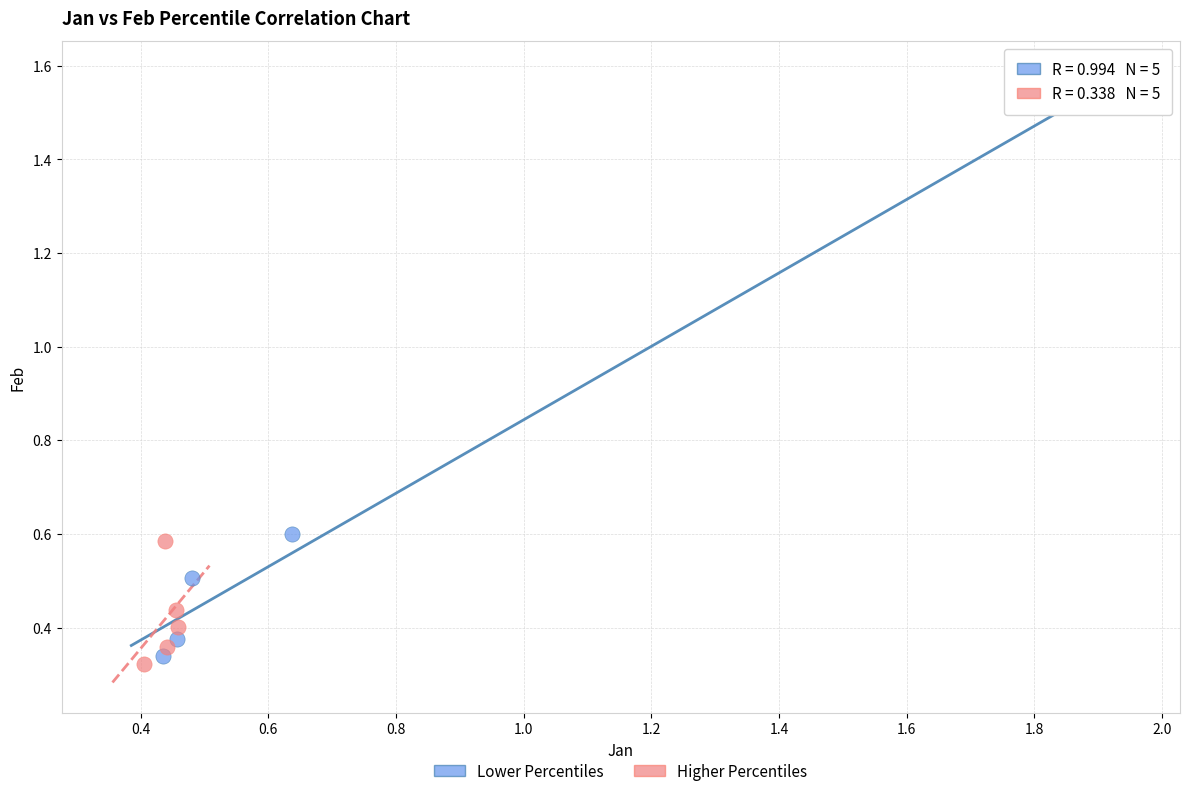

What are all the series names shown in the legend?

Lower Percentiles, Higher Percentiles